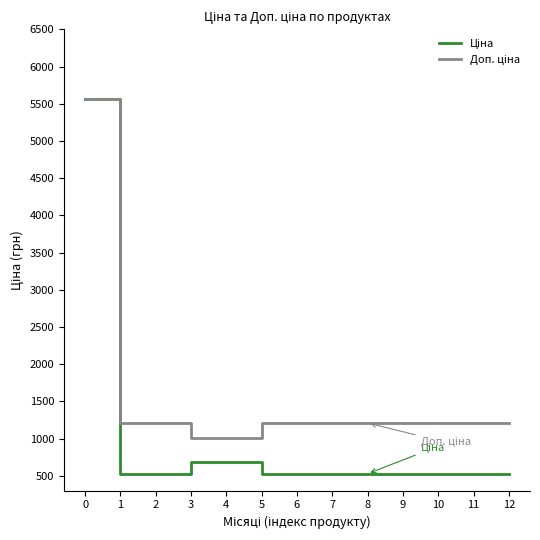

What is the difference between the highest and lowest values at 7?

682.5